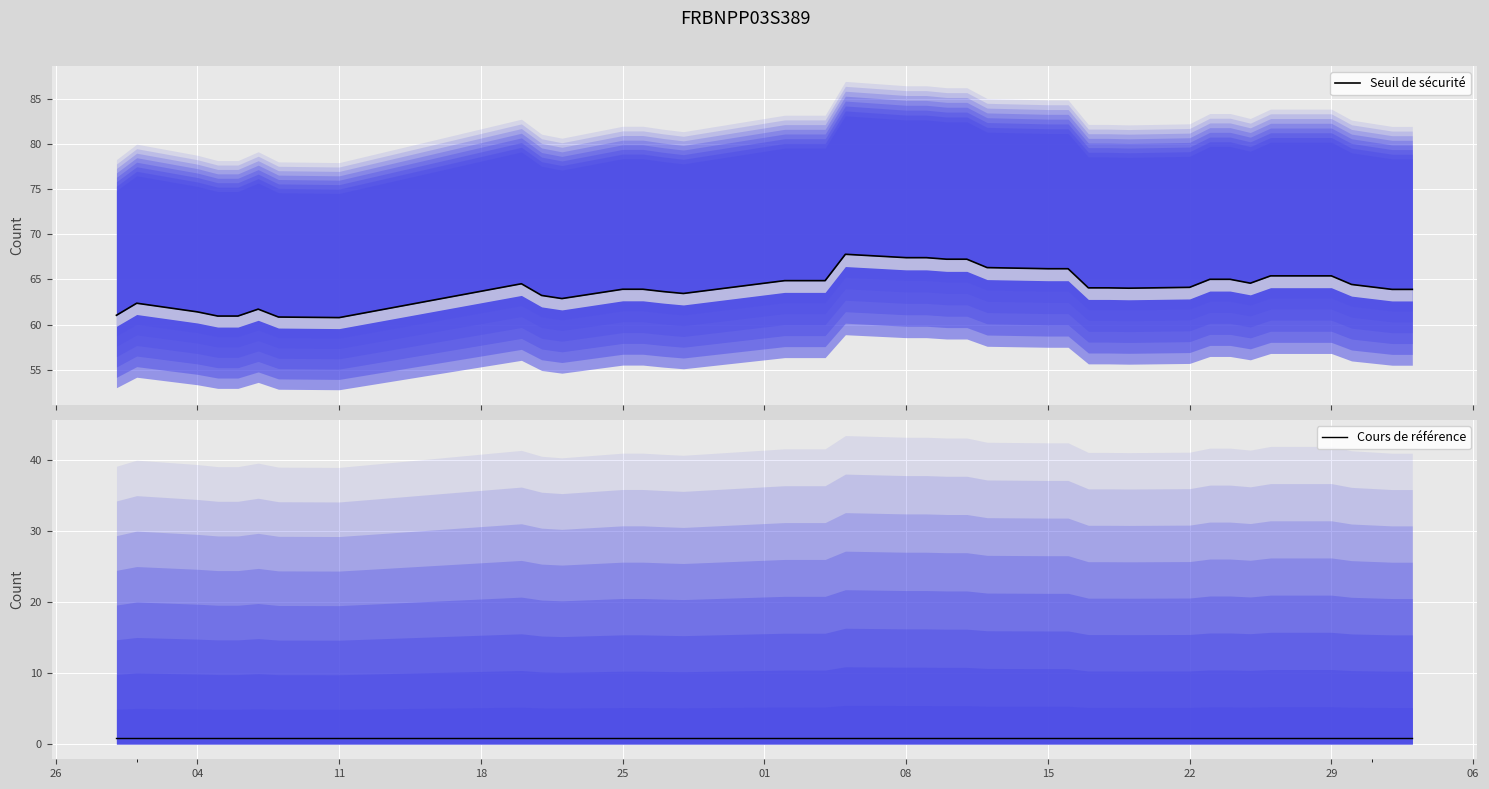

True or false: Seuil de sécurité and Cours de référence intersect in this chart.

False